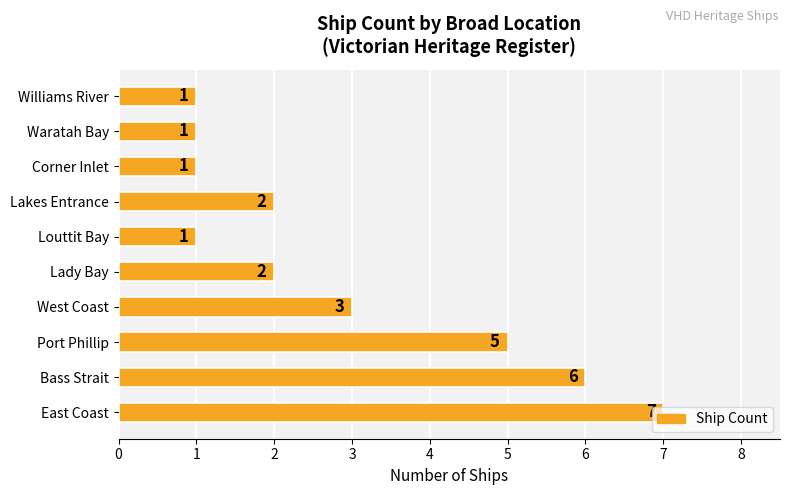

Which label corresponds to the largest value in the chart?

East Coast